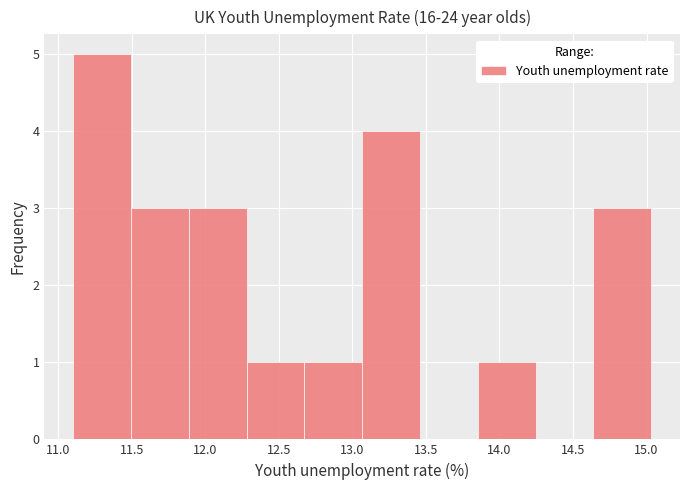

Over which range of the x-axis is the bar tallest?

11.10 to 11.50